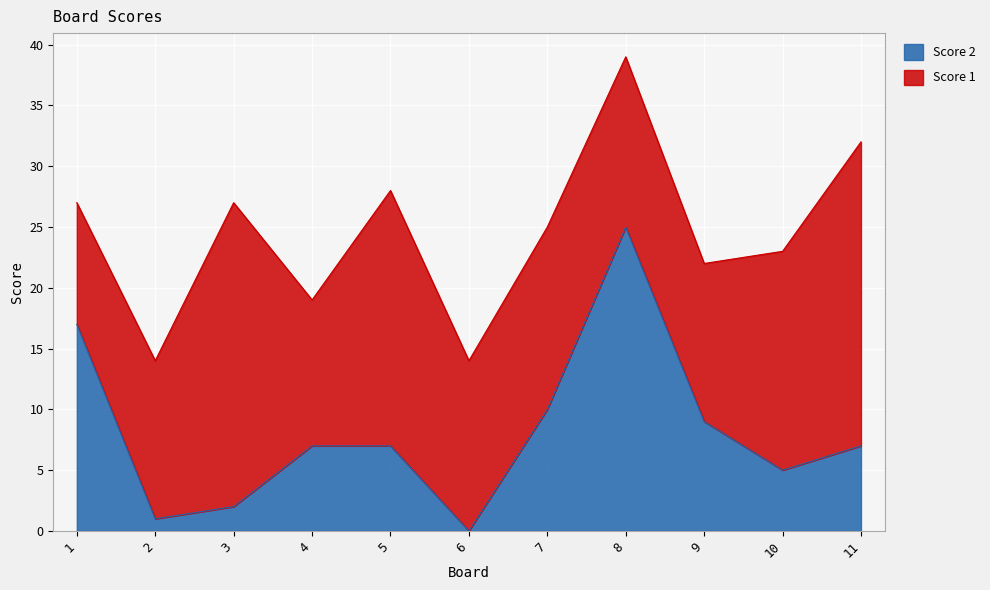

How many lines are shown in the chart?

2